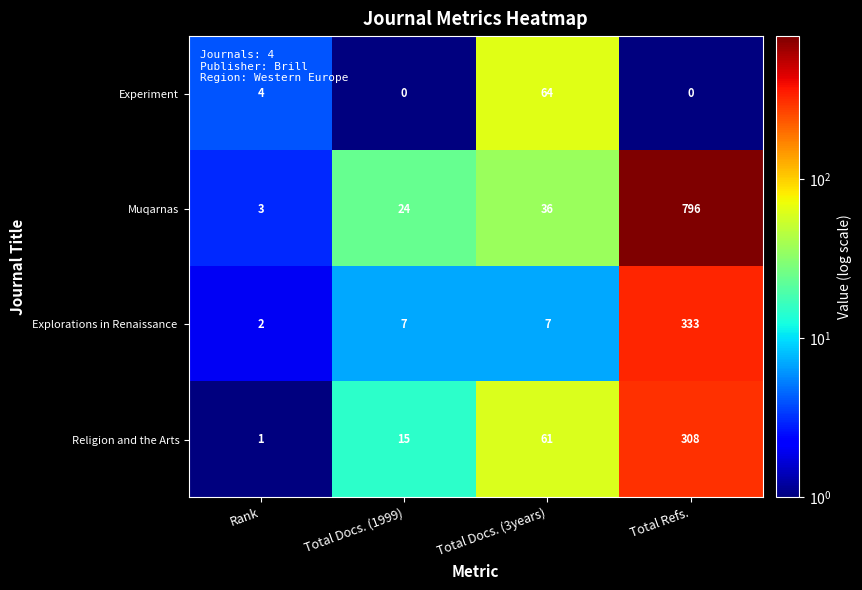

At which category does the chart reach its peak across all series?

Total Refs.